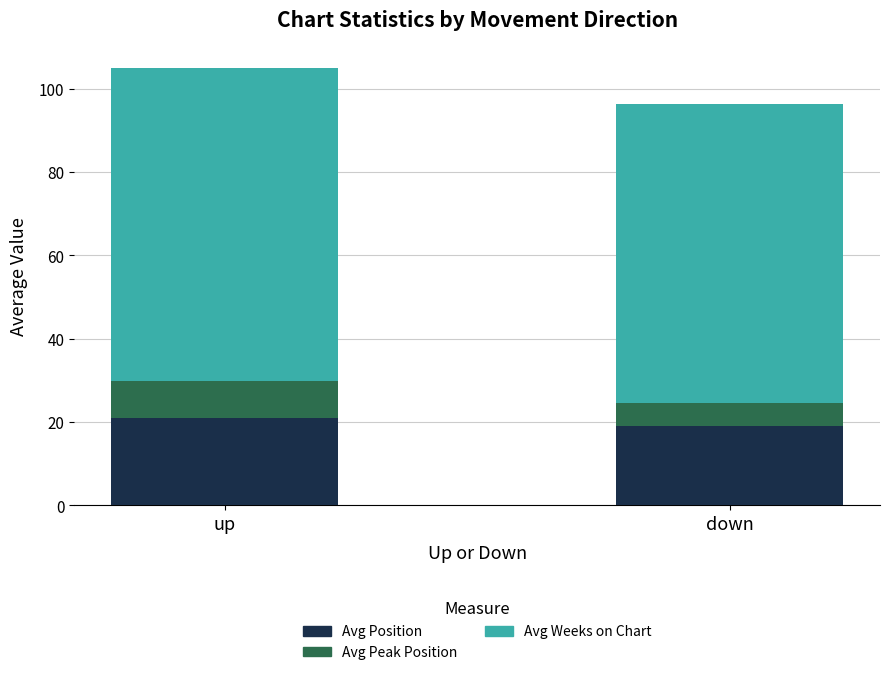

What value does the Avg Position series have at down?

19.0